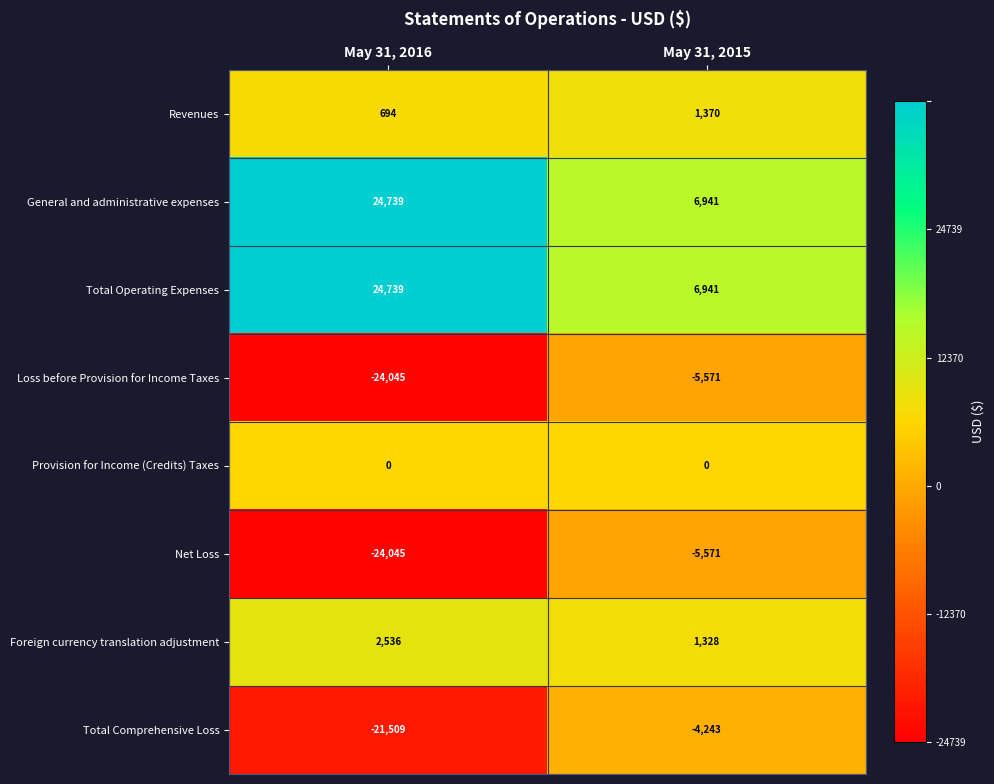

What is the difference between the Revenues values at May 31, 2015 and May 31, 2016?

676